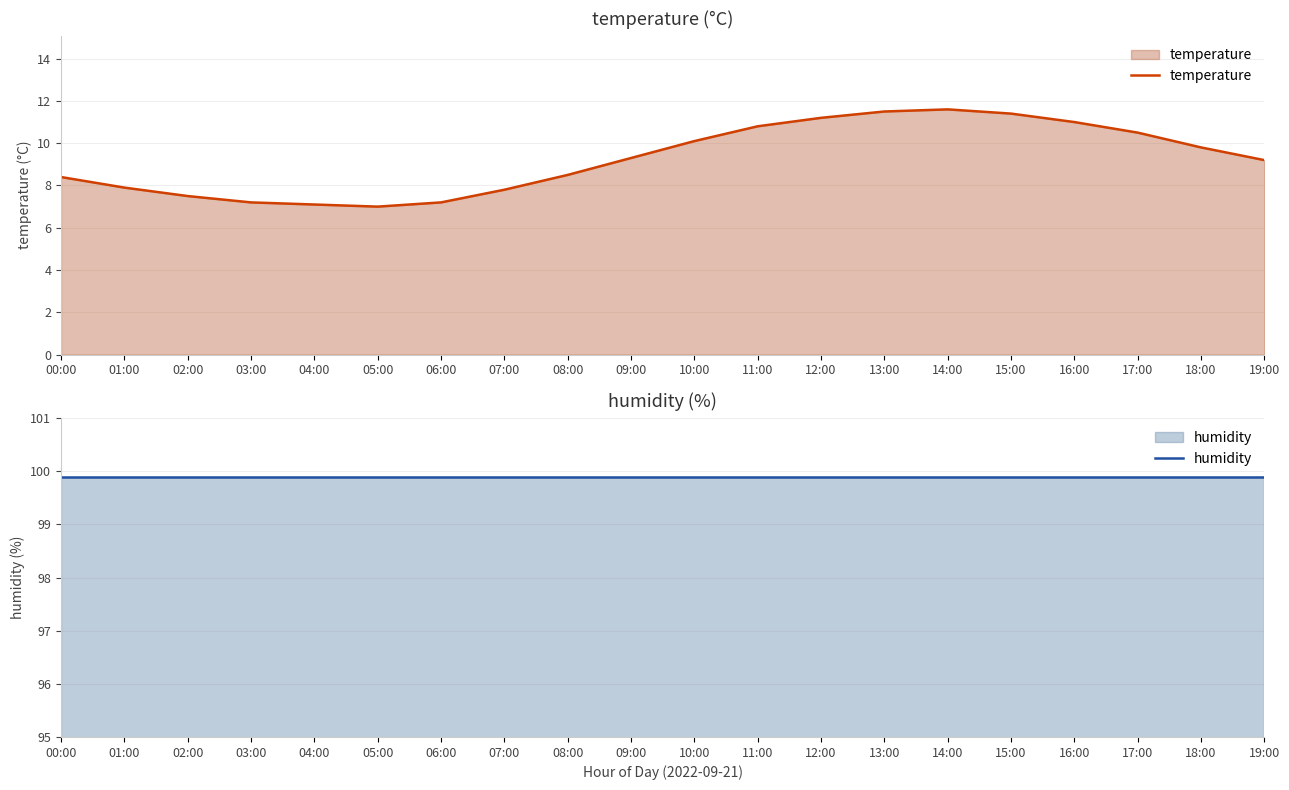

True or false: humidity and temperature cross at least once.

False